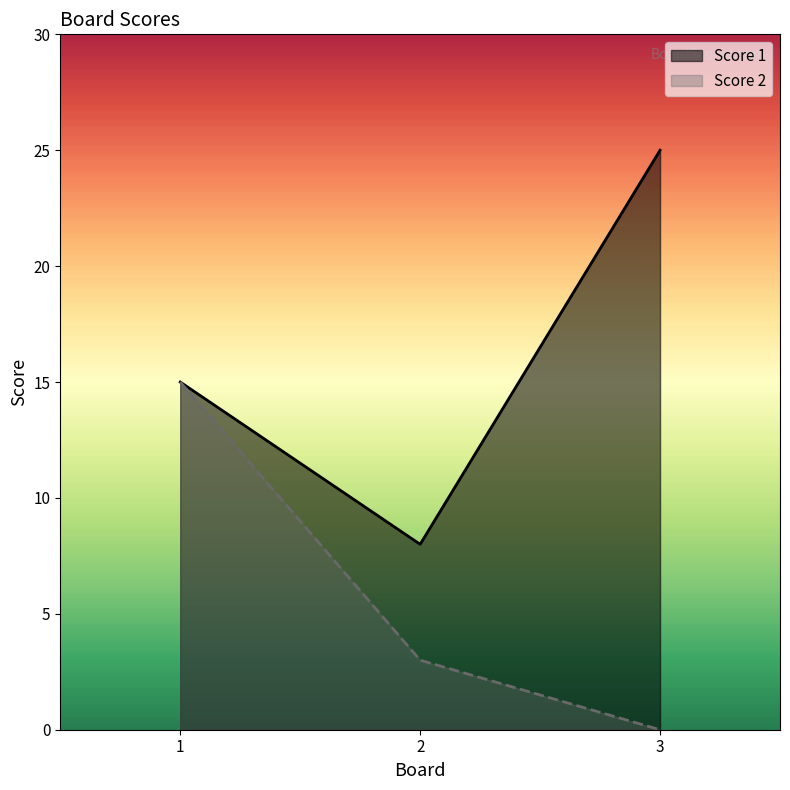

What value does the Score 2 series have at 1?

15